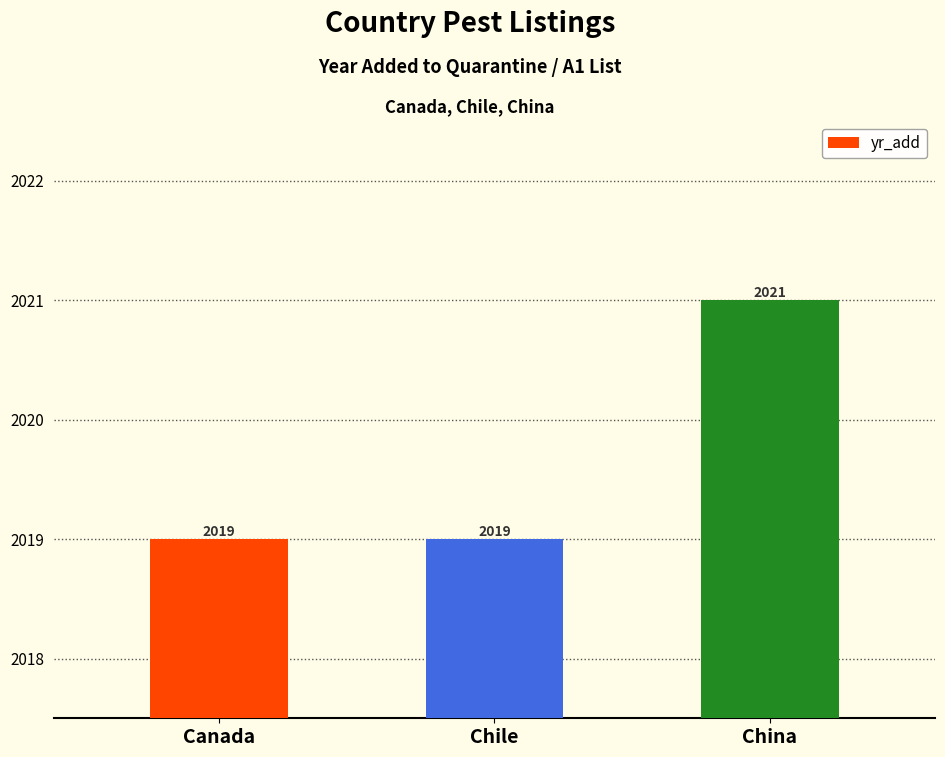

Does the chart contain stacked bars?

No